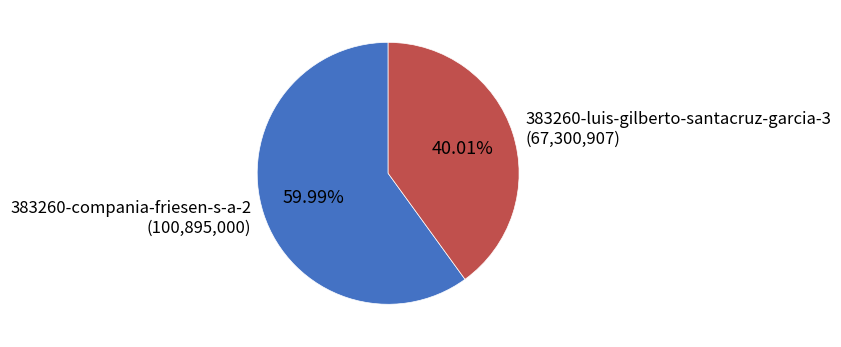

Approximately how many times larger is the value at 383260-luis-gilberto-santacruz-garcia-3 compared to 383260-compania-friesen-s-a-2?

0.7